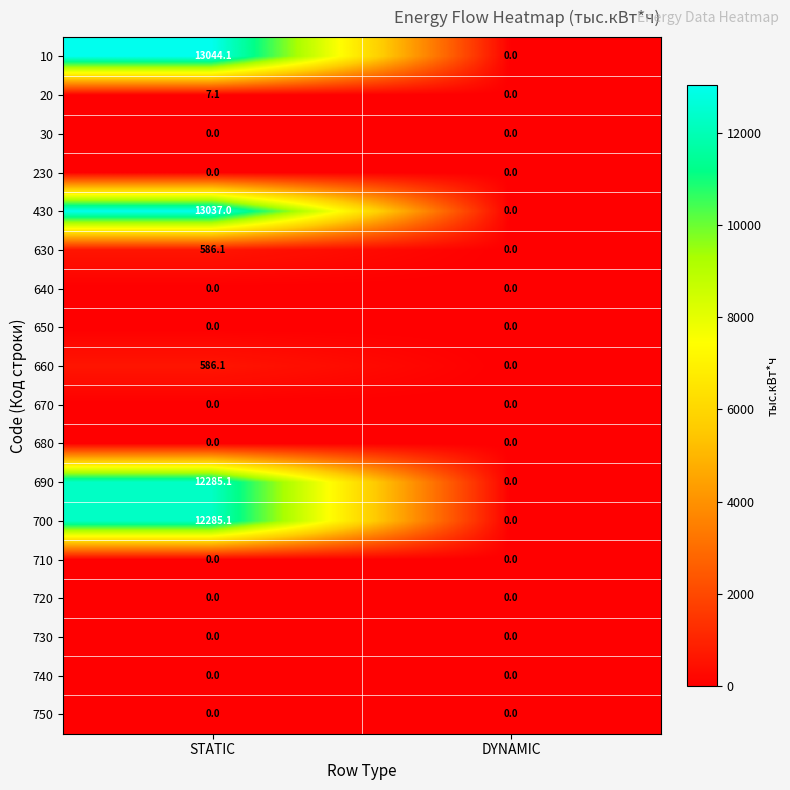

The 690 series shows 0.0 at DYNAMIC. True or false?

True